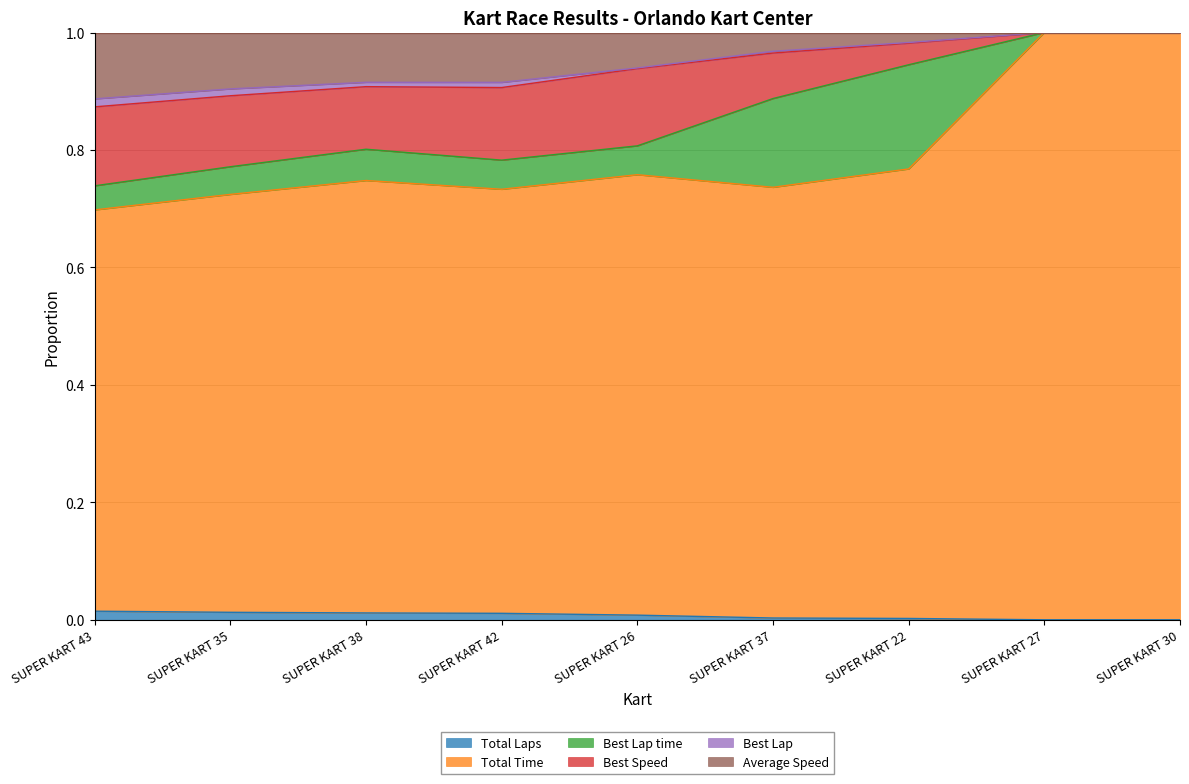

The Total Laps series shows 0.0 at SUPER KART 22. True or false?

True